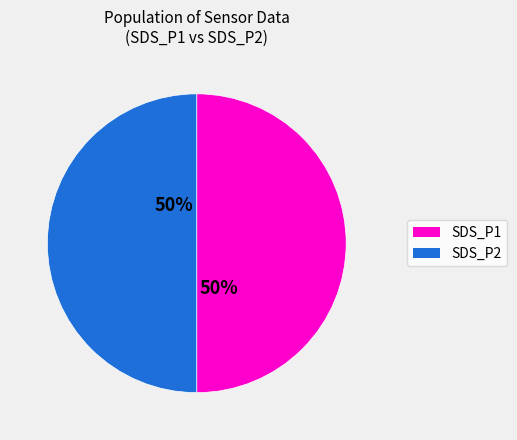

True or false: SDS_P1 accounts for 41% of the total.

False